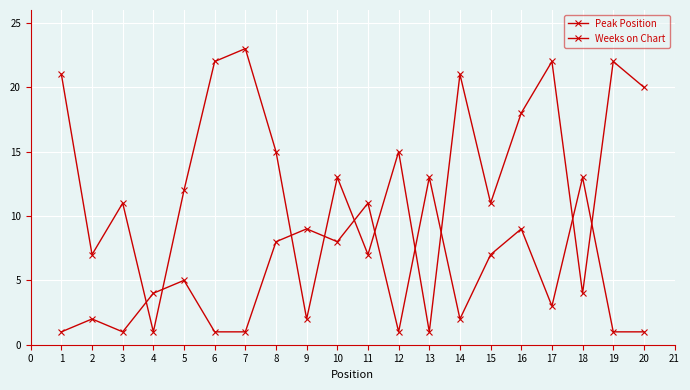

How many lines are shown in the chart?

2